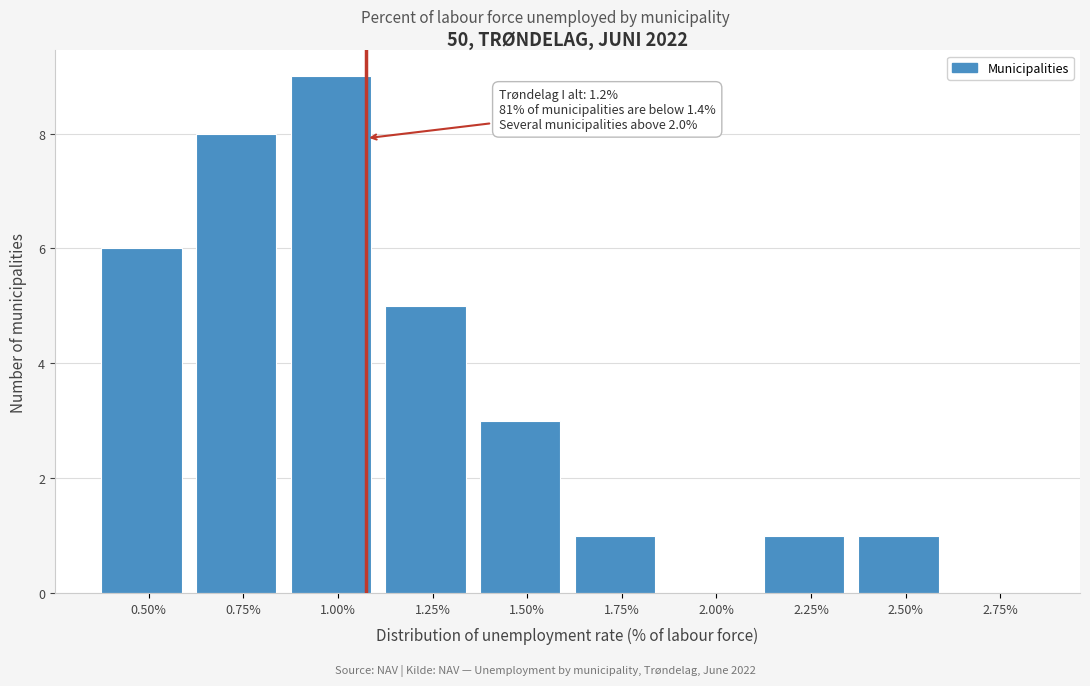

Reading right to left, list all the values displayed in this chart.

2.75%=0	2.50%=1	2.25%=1	2.00%=0	1.75%=1	1.50%=3	1.25%=5	1.00%=9	0.75%=8	0.50%=6